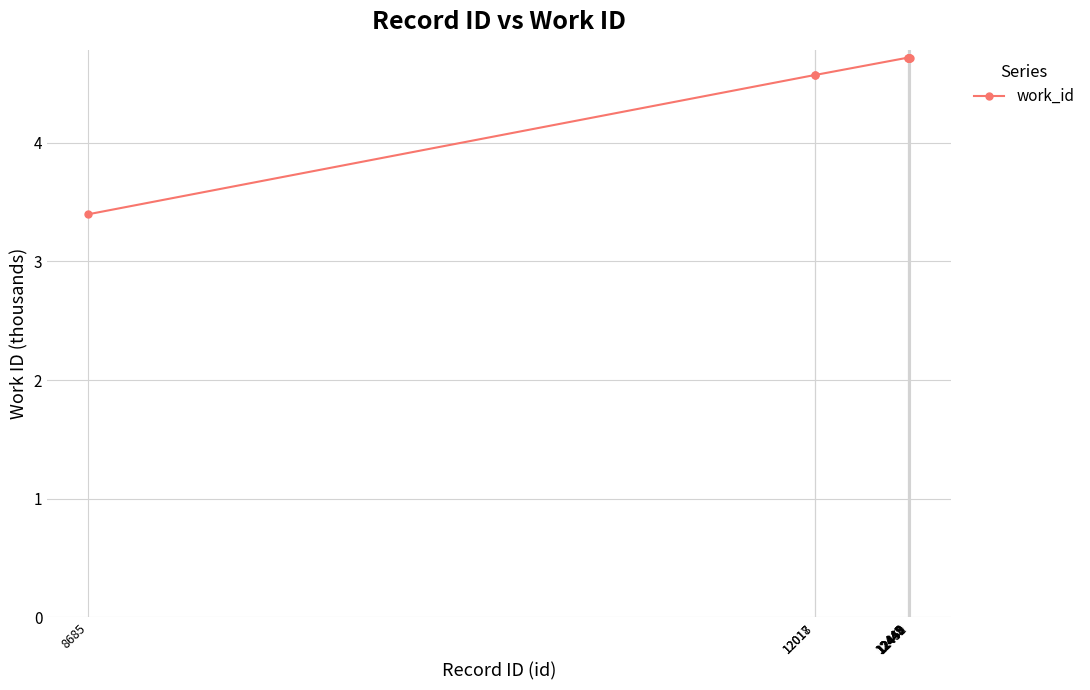

How many values are between 4 and 5?

9